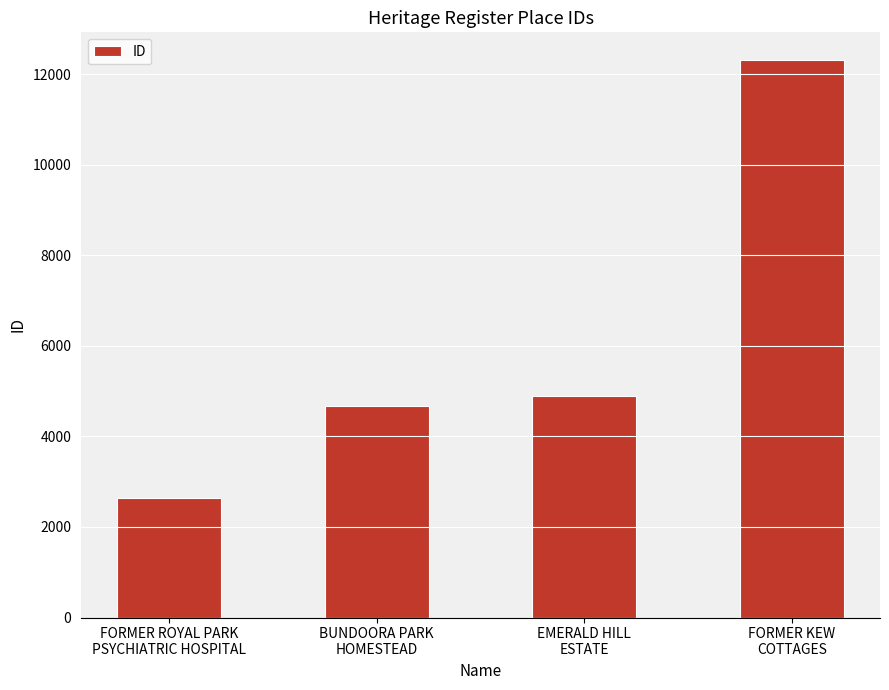

Reading right to left, list all the values displayed in this chart.

FORMER KEW
COTTAGES=12309	EMERALD HILL
ESTATE=4903	BUNDOORA PARK
HOMESTEAD=4678	FORMER ROYAL PARK
PSYCHIATRIC HOSPITAL=2633